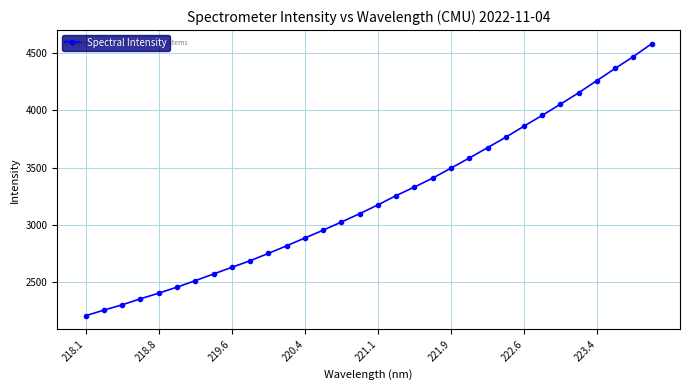

What is the difference between the second highest and second lowest values?

2217.7